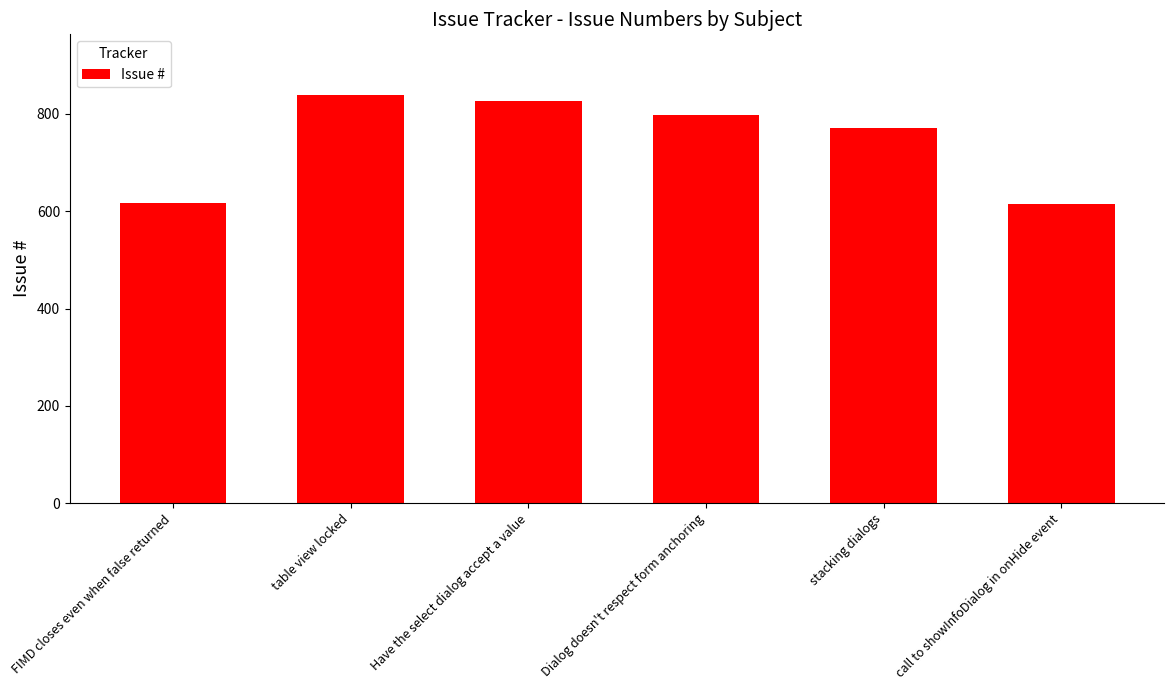

Where does the data first go above 797?

table view locked